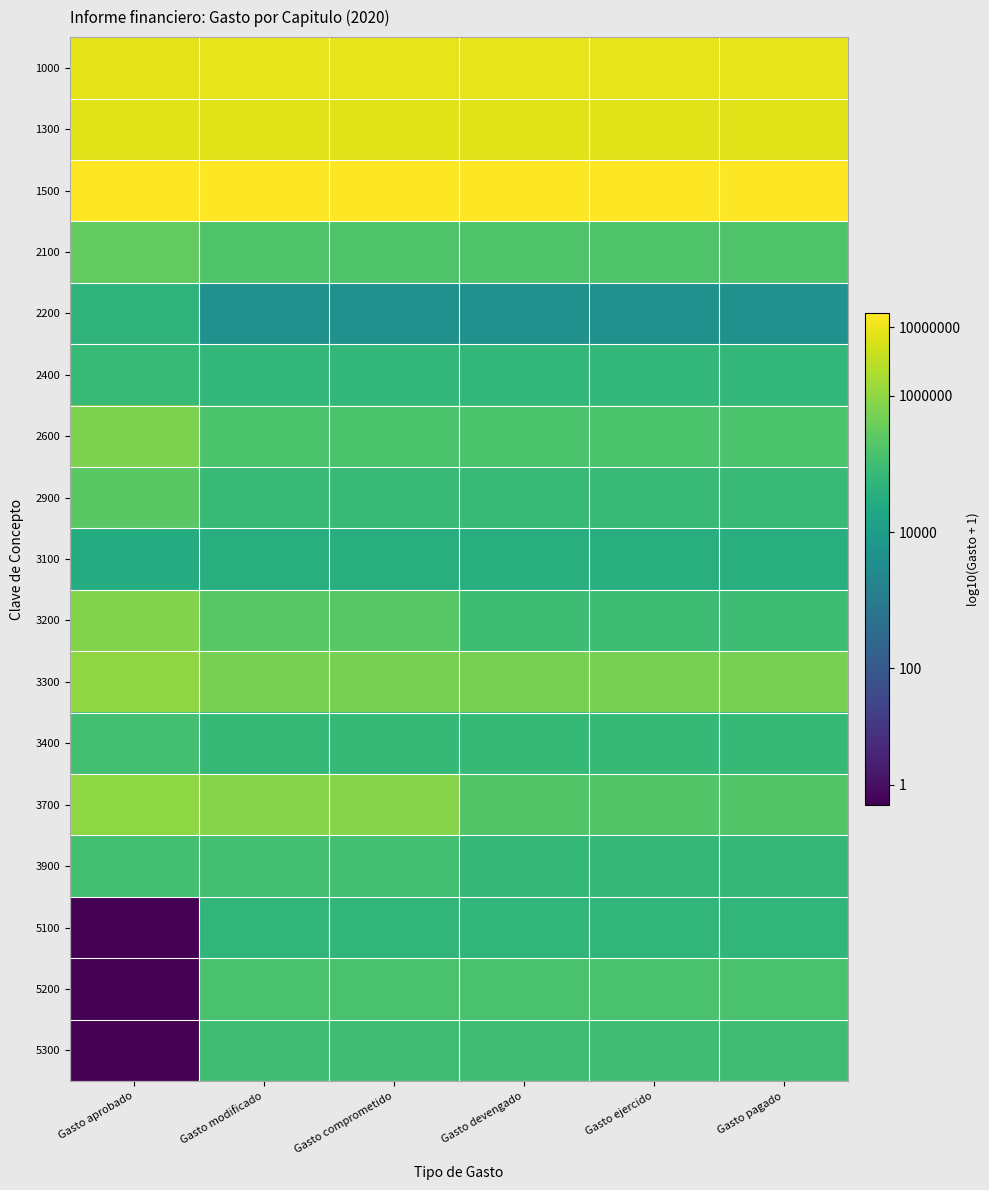

Which series has the widest spread of values?

5200